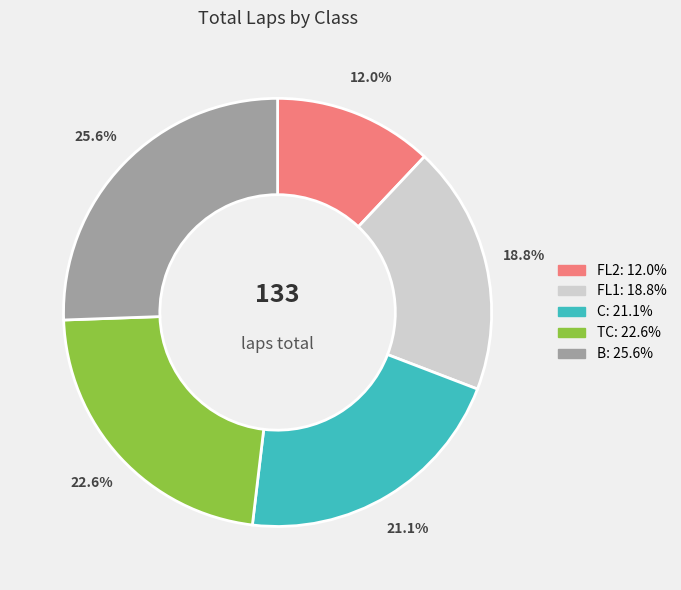

Is there a majority slice in this chart?

No